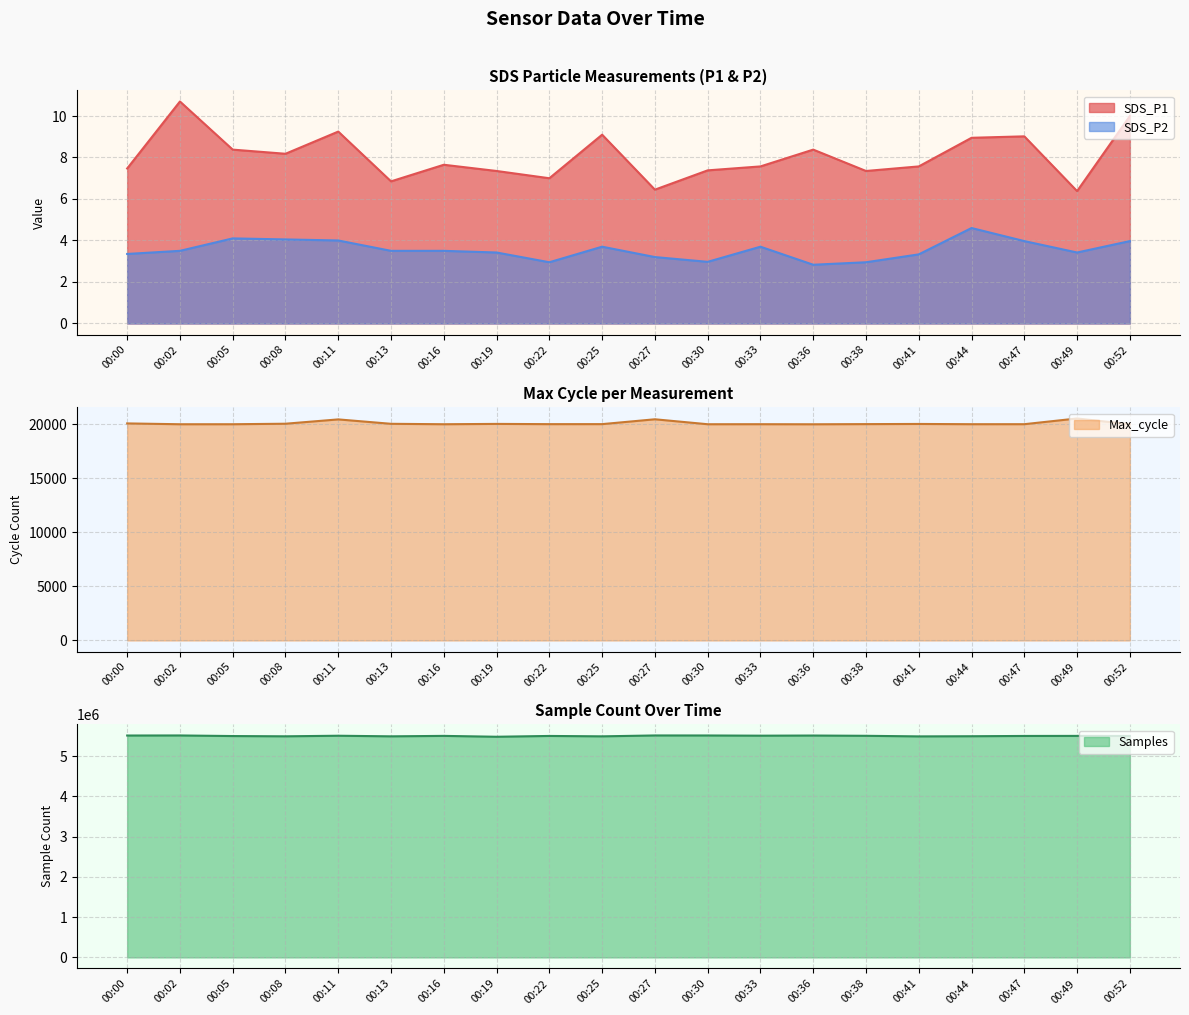

List the labels in order of SDS_P2 value, smallest first.

00:36, 00:22, 00:38, 00:30, 00:27, 00:41, 00:00, 00:19, 00:49, 00:02, 00:13, 00:16, 00:25, 00:33, 00:47, 00:52, 00:11, 00:08, 00:05, 00:44